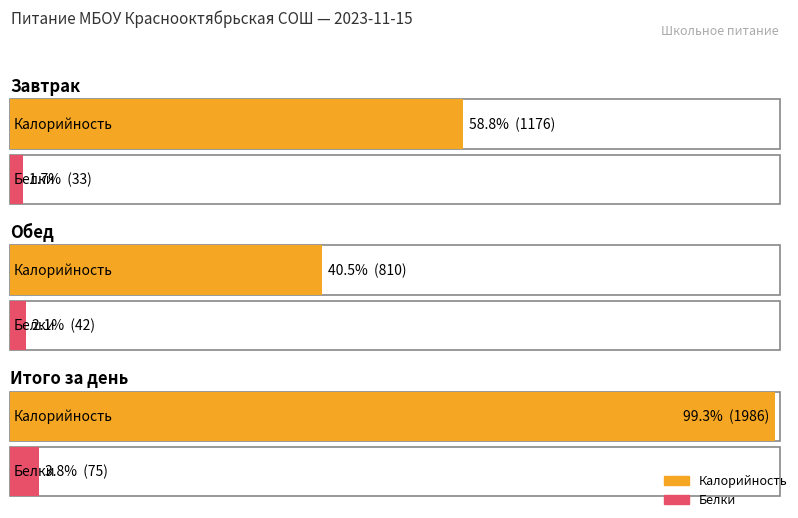

What position from the left is Завтрак?

1